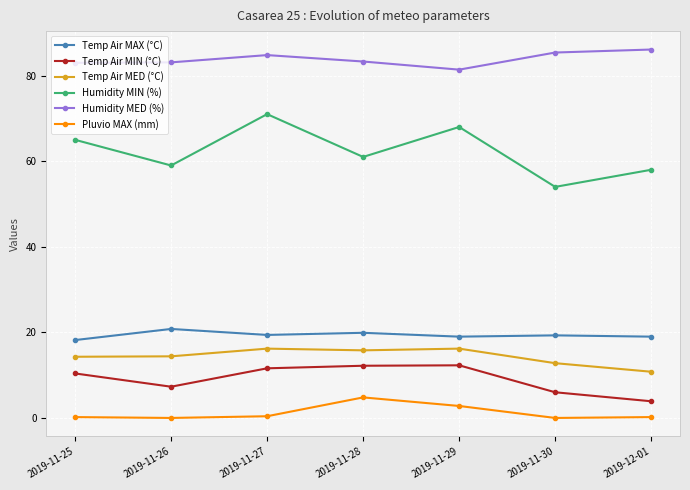

What is the difference between the maximum and second lowest values in the Pluvio MAX (mm) series?

4.8